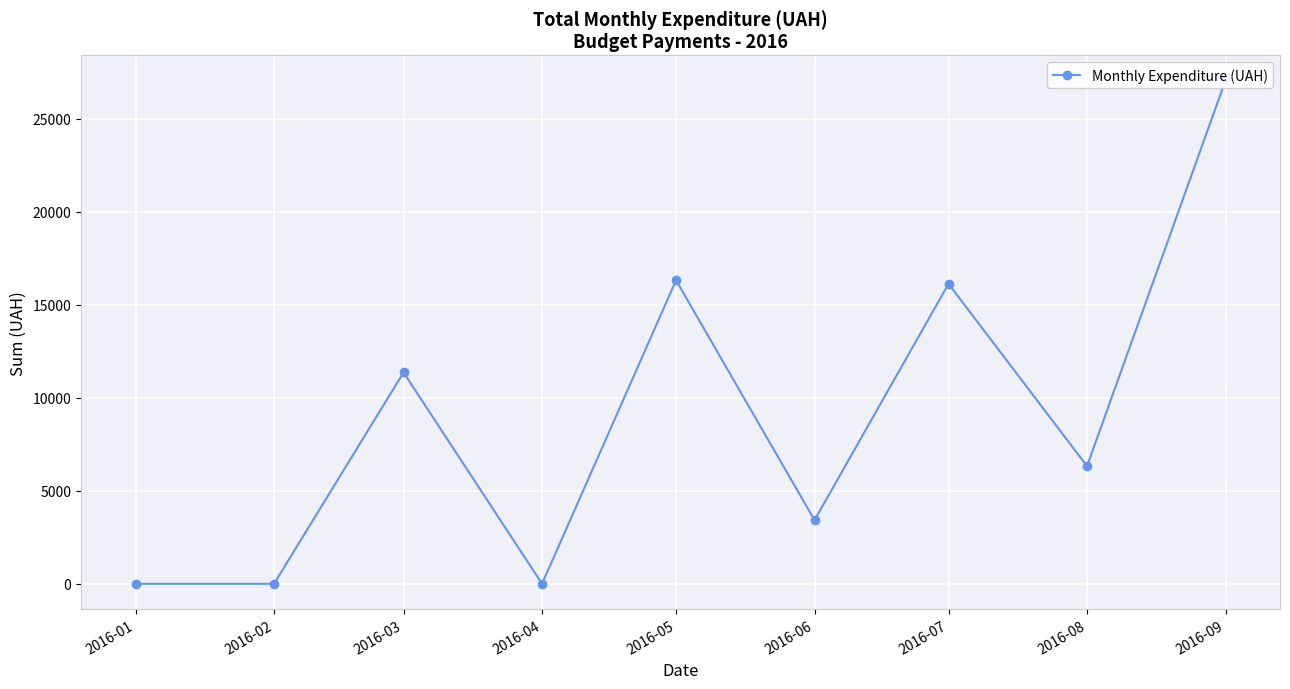

List the labels in order of value, largest first.

2016-09, 2016-05, 2016-07, 2016-03, 2016-08, 2016-06, 2016-01, 2016-02, 2016-04